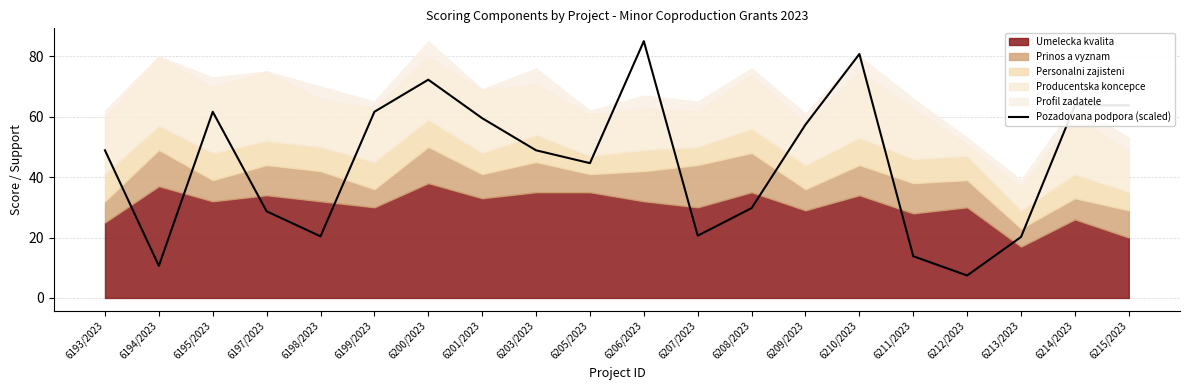

What is the label of the 15th point from the left?

6210/2023